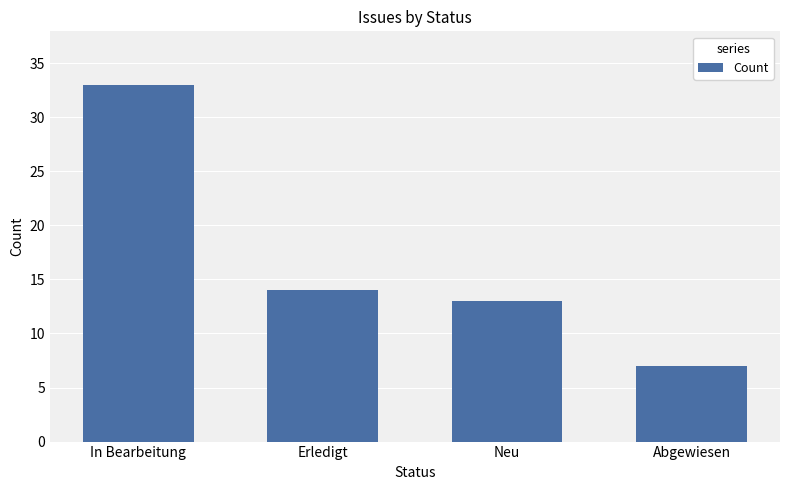

How many data points does each series have?

4